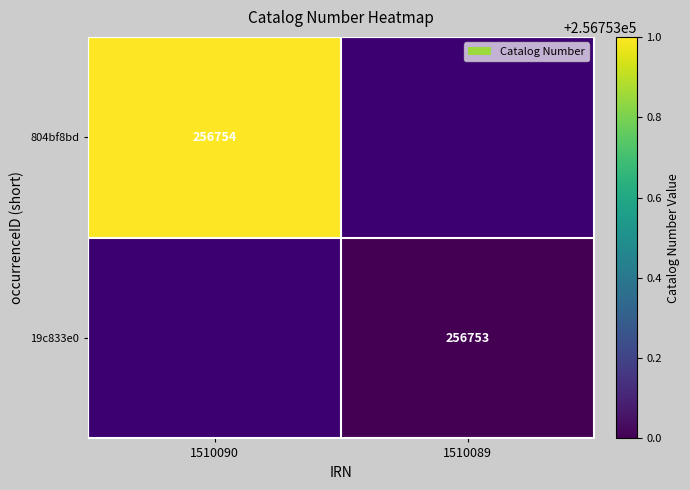

Which has a higher value, 1510089 or 1510090?

1510090